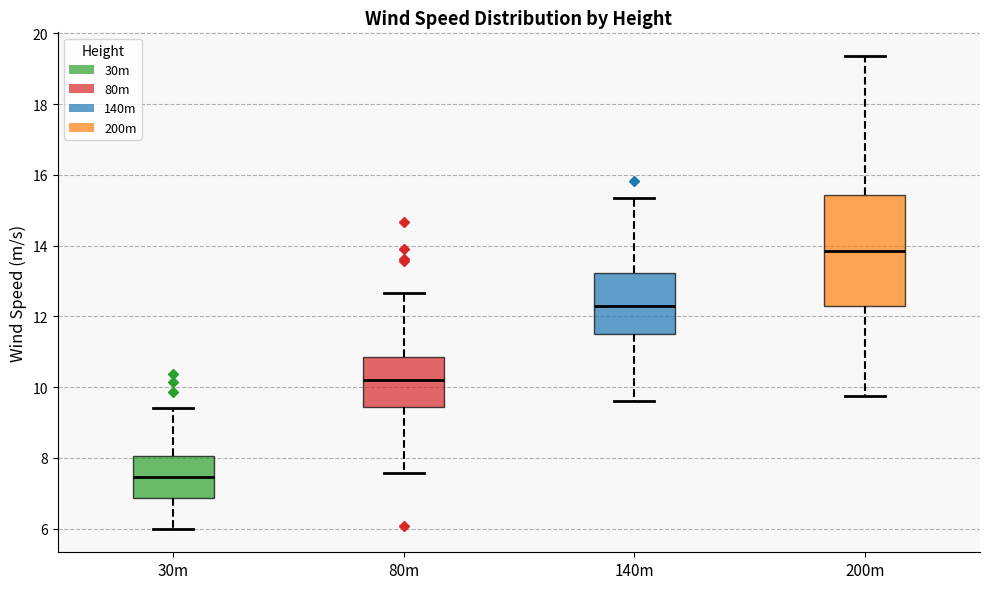

Reading left to right, read every box against the y-axis: the position of its median line, the range the box covers, and the ends of its whiskers. The values are not printed on the chart, so give them approximately, as read against the axis.

30m: median 7.4, box 6.8 to 8.0, whiskers 6.0 to 9.4
80m: median 10.2, box 9.4 to 10.8, whiskers 7.6 to 12.6
140m: median 12.4, box 11.4 to 13.2, whiskers 9.6 to 15.4
200m: median 13.8, box 12.4 to 15.4, whiskers 9.8 to 19.4